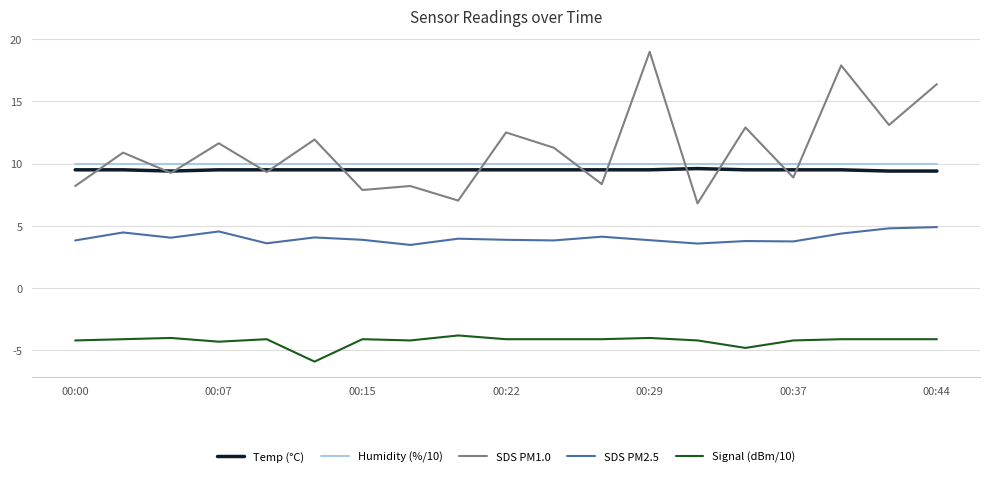

True or false: Signal (dBm/10) and SDS PM2.5 intersect in this chart.

False